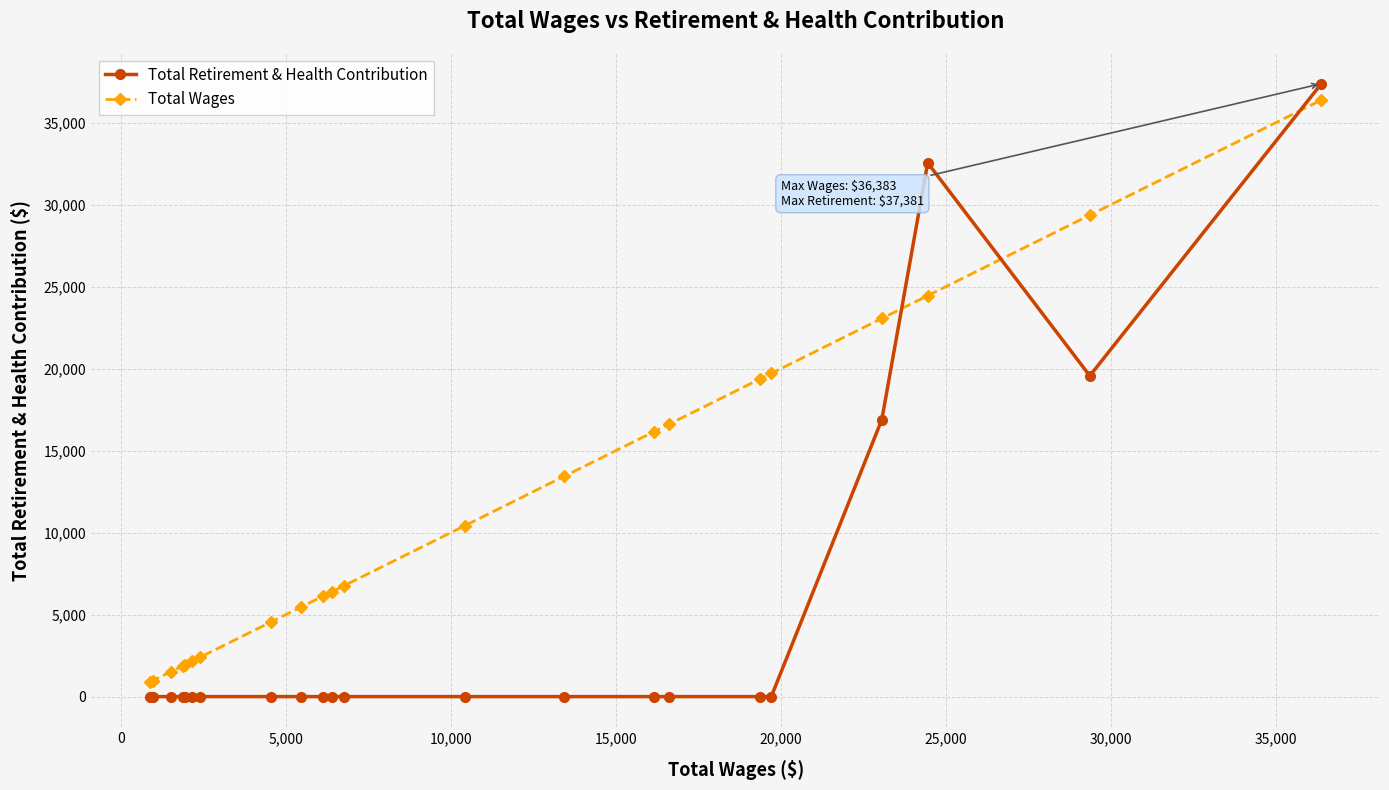

What is the highest value of the Total Wages series?

36383